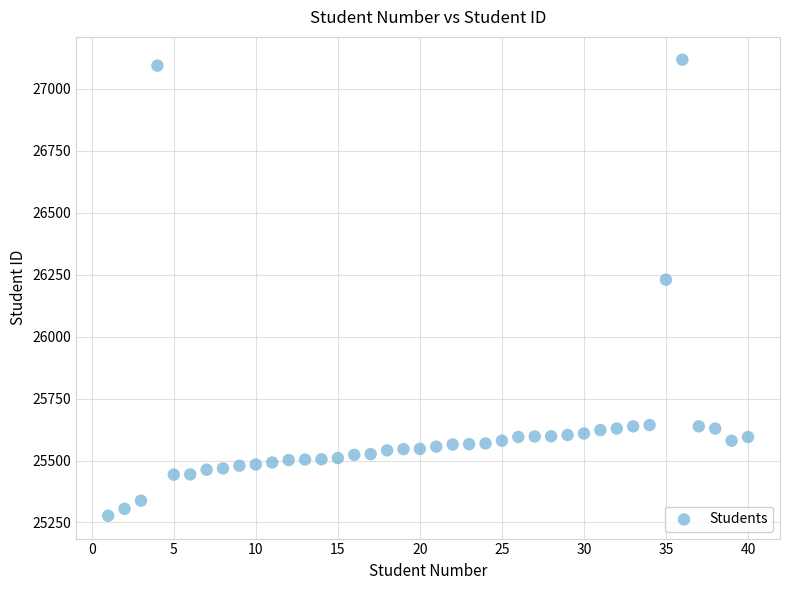

What is the range of Y values (max minus min)?

1841